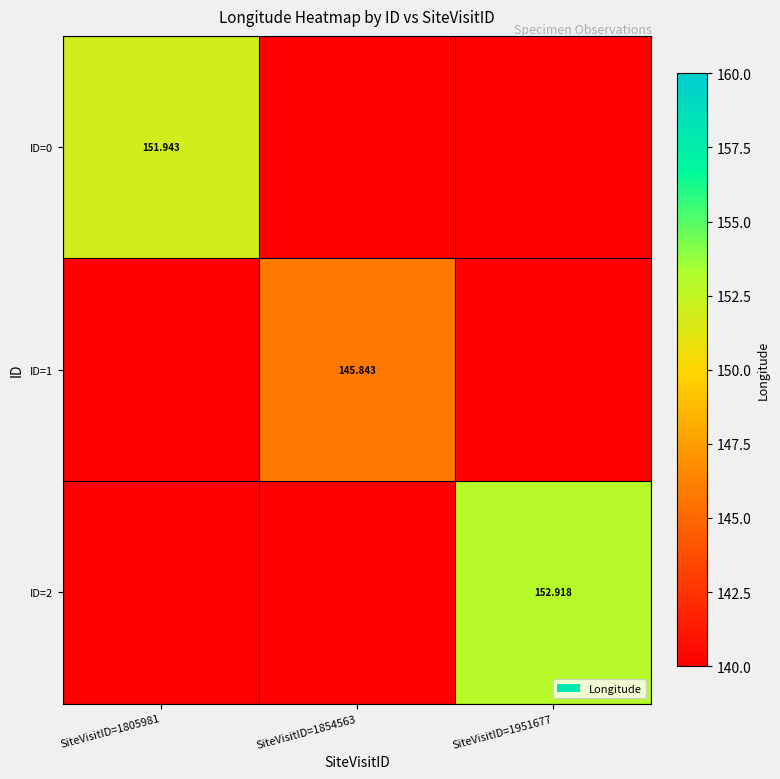

Between SiteVisitID=1805981 and SiteVisitID=1951677, which is larger?

SiteVisitID=1805981